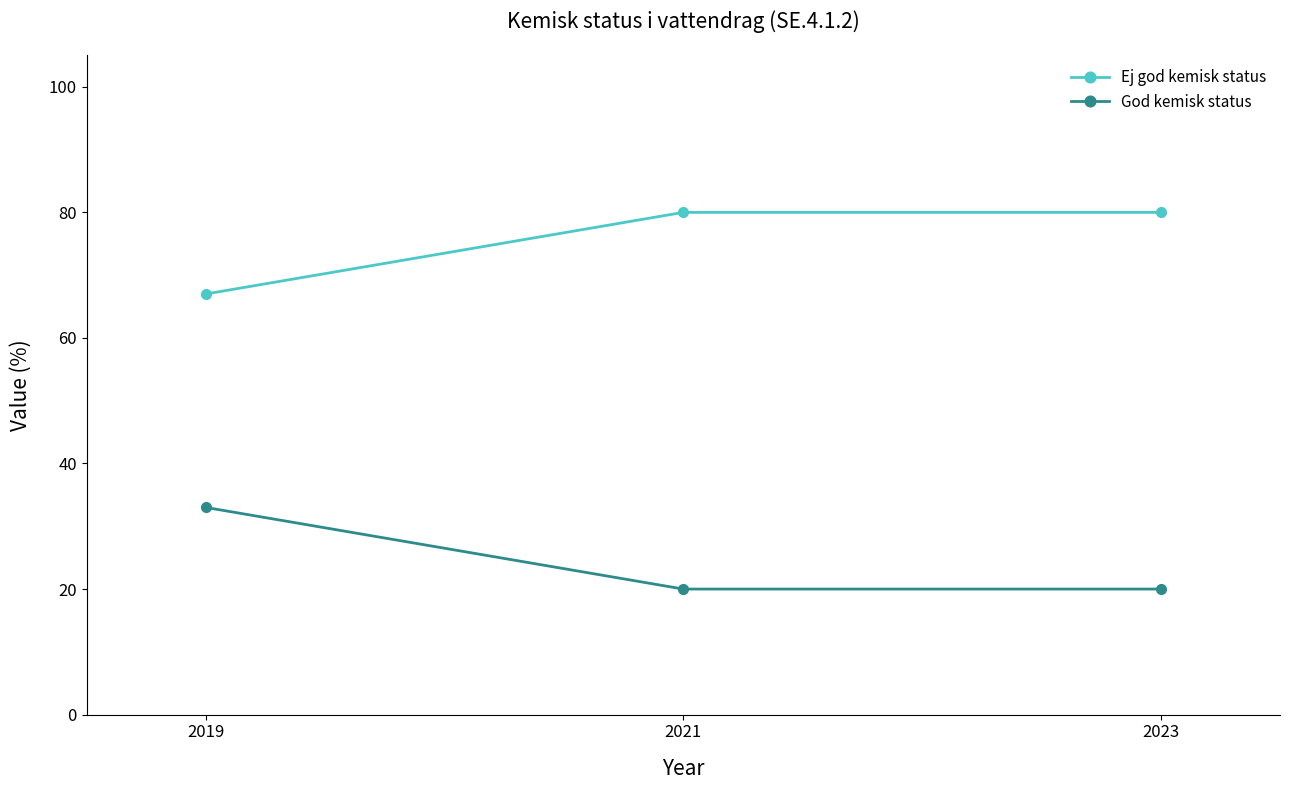

What is the minimum value shown in the chart?

20